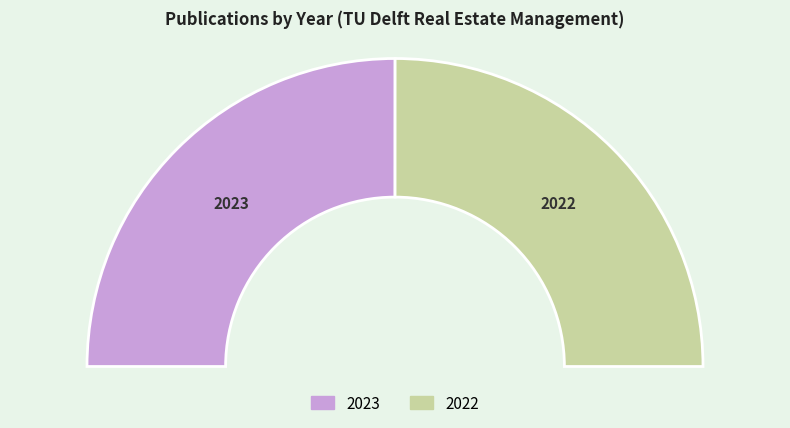

To the nearest percent, what percentage of the pie is 2023?

50%